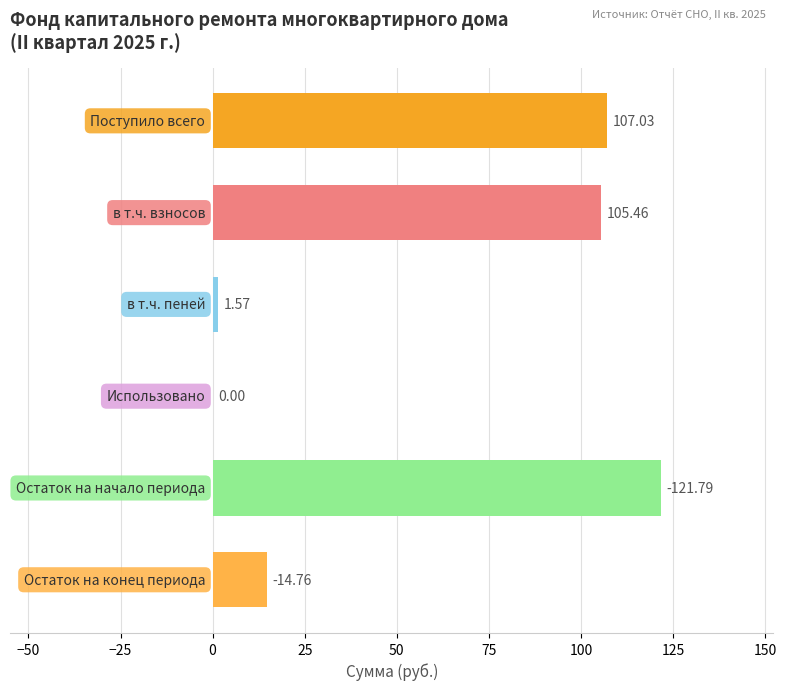

What is the sum of all values?

350.6